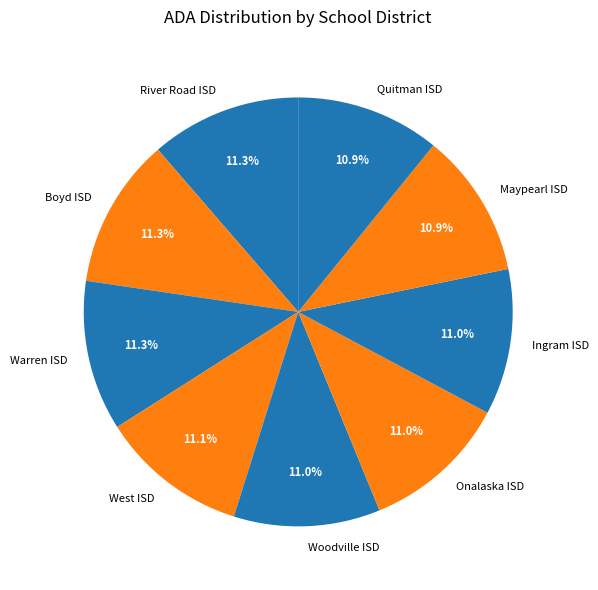

What is the ratio of the value at Onalaska ISD to the value at Boyd ISD?

1.0